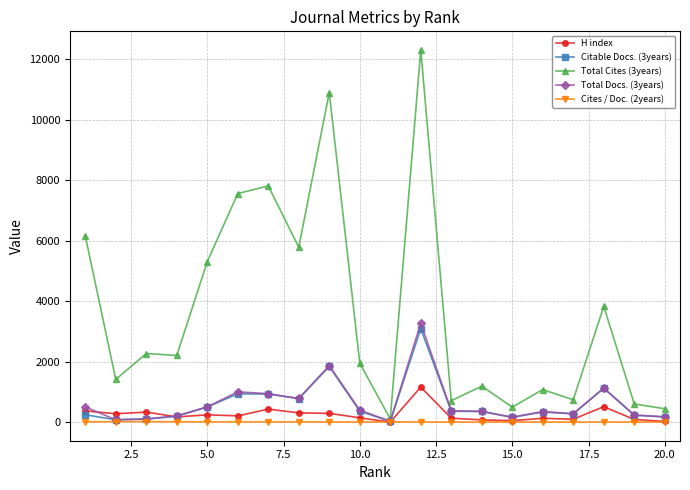

In Total Cites (3years), how many points are lower than both neighbors (excluding endpoints)?

7